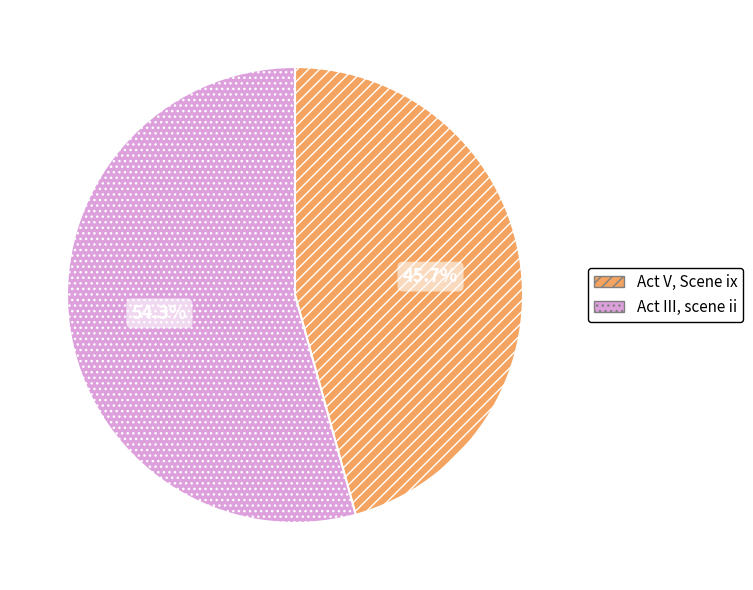

Do Act V, Scene ix and Act III, scene ii together represent more than half of the pie?

Yes